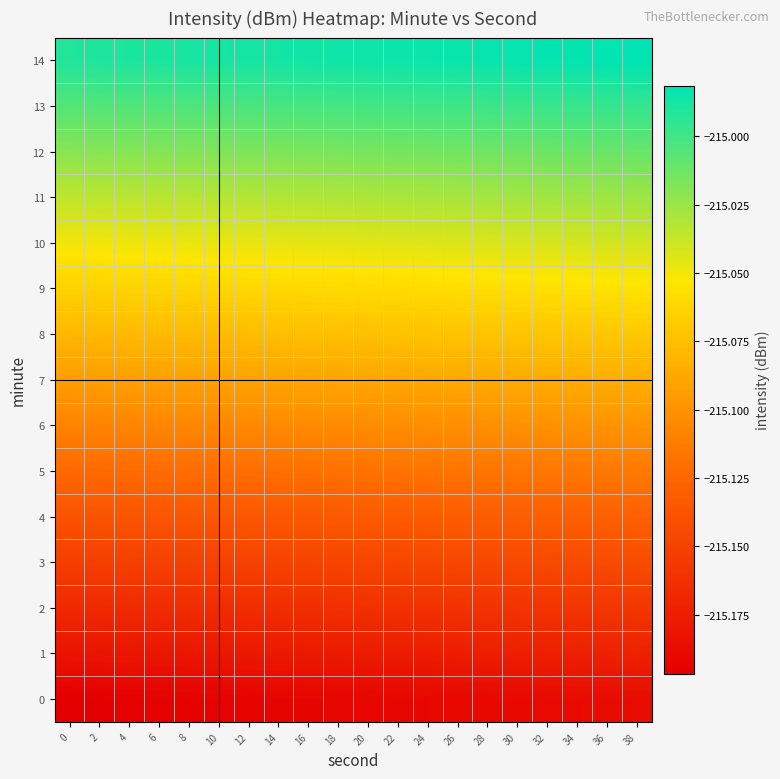

What is the total value across all series at 2?

-3226.4